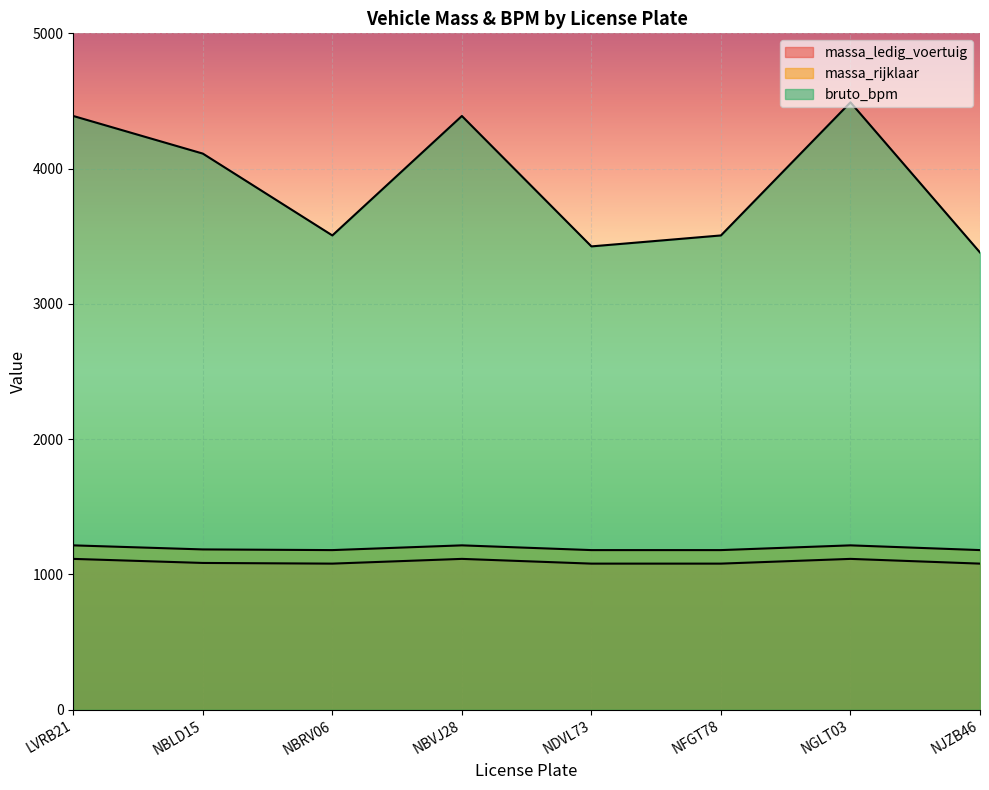

In massa_rijklaar, how many points are higher than both neighbors (excluding endpoints)?

2